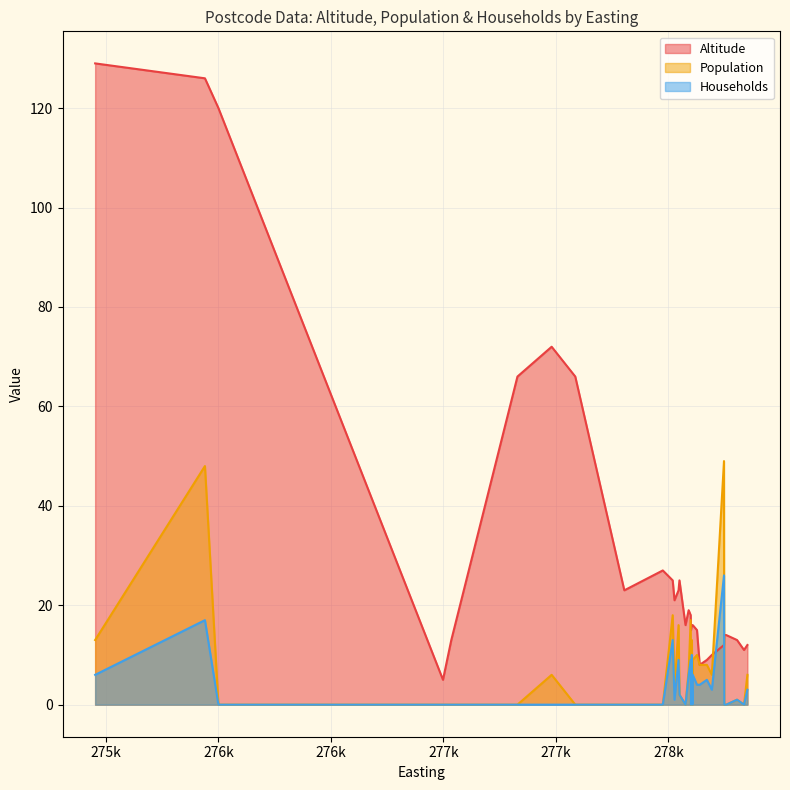

True or false: Population and Households cross at least once.

False